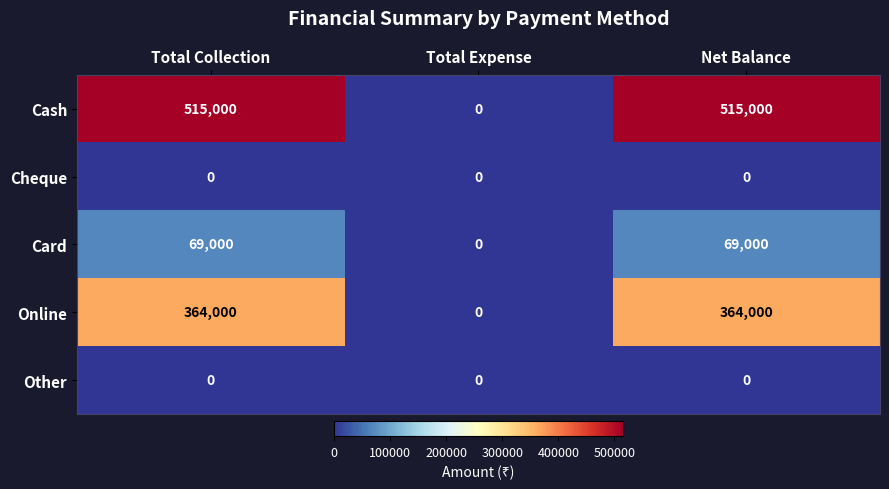

What is the difference between the second highest and minimum values in the Cash series?

515000